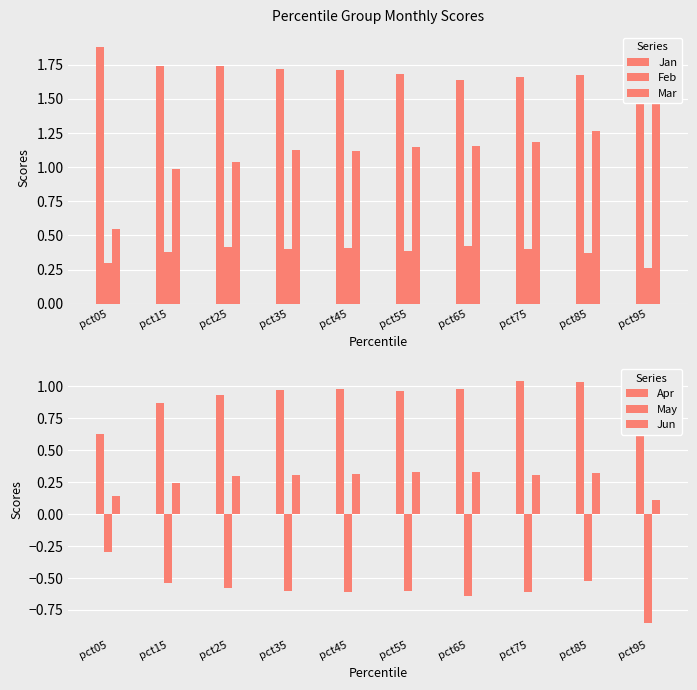

What is the highest value of the Jan series?

1.9